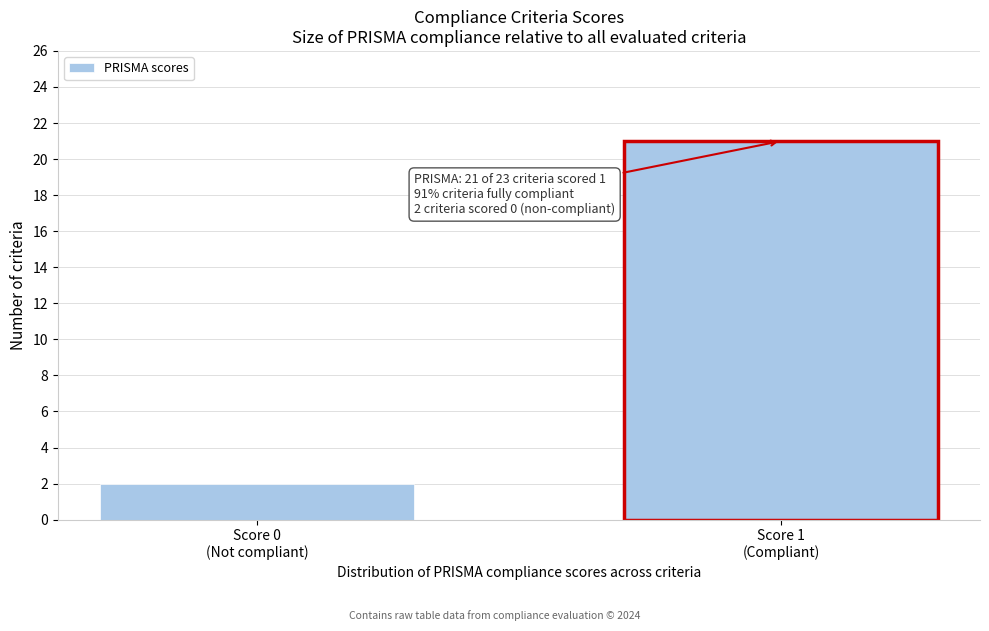

Reading left to right, list all the values displayed in this chart.

2	21